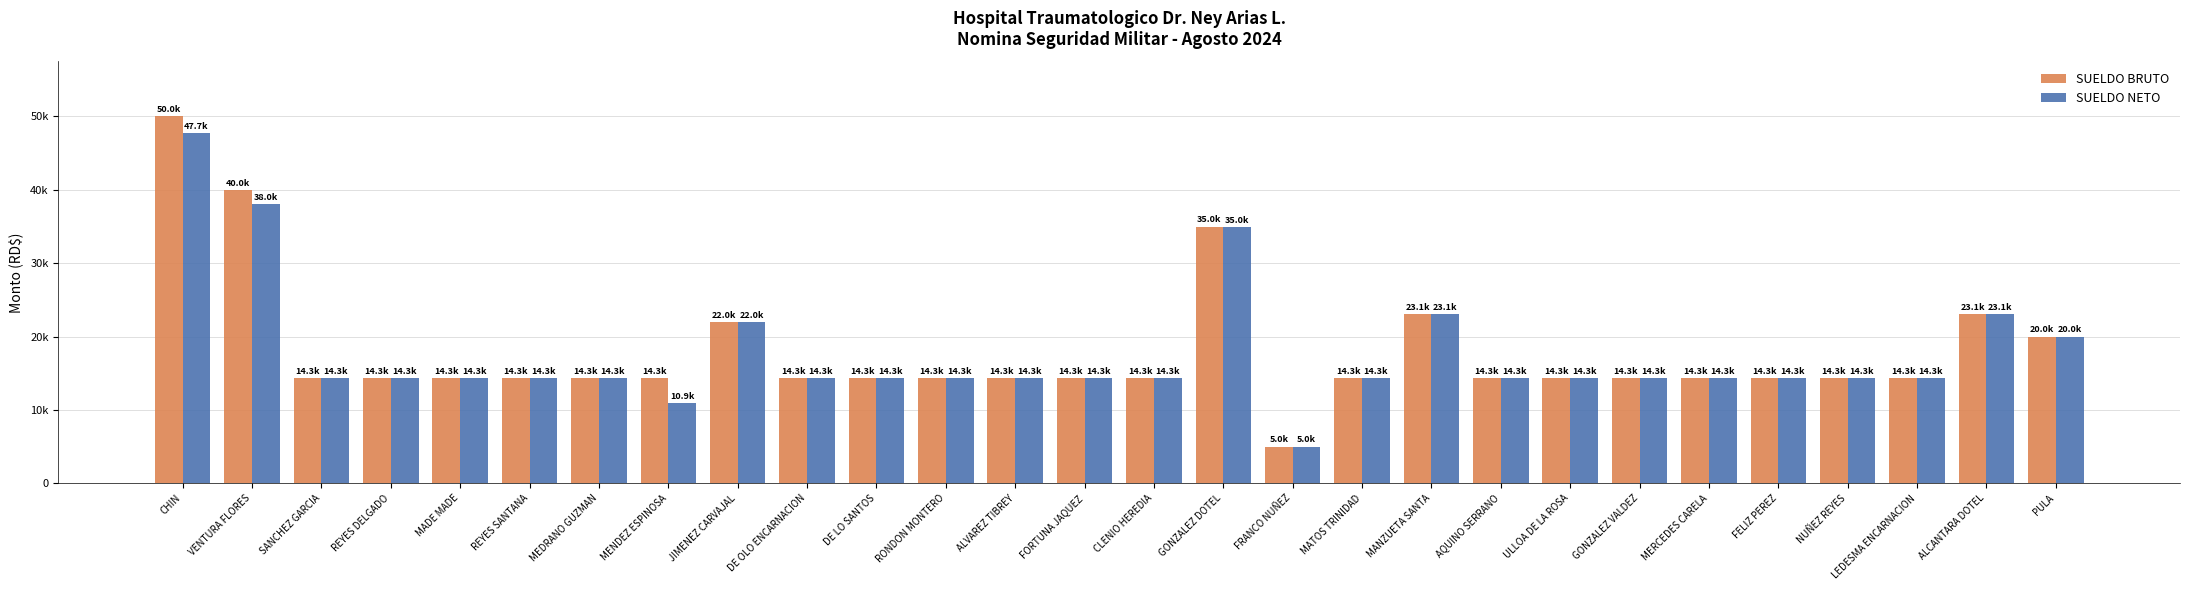

What is the sum of the SUELDO NETO values at REYES SANTANA and PULA?

34300.0